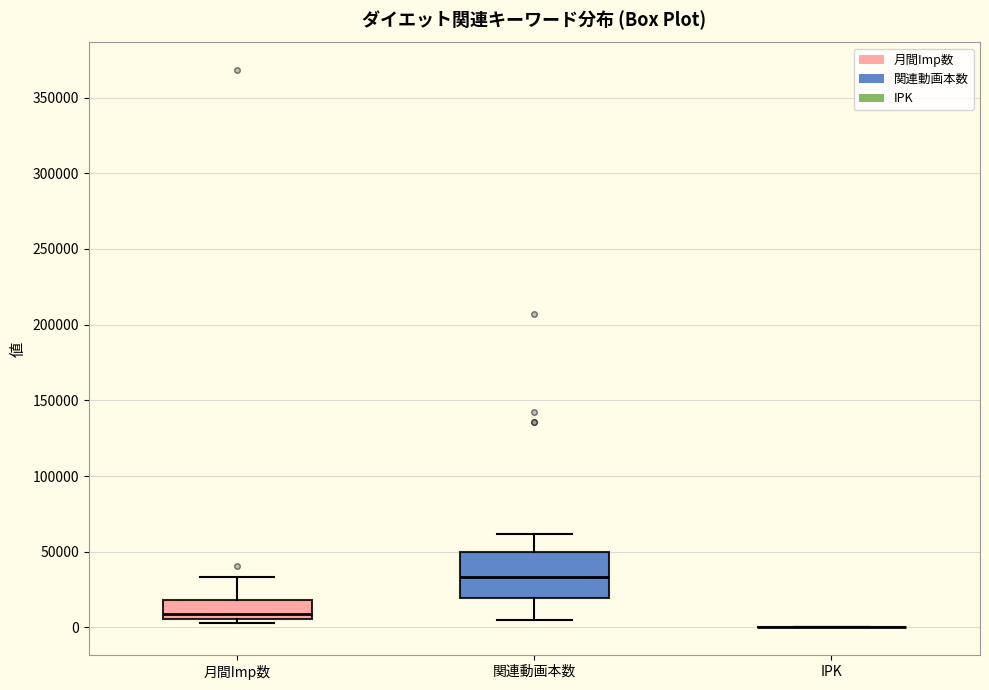

Where does the upper whisker of the box for 関連動画本数 end on the y-axis? The values are not printed on the chart, so give them approximately, as read against the axis.

60000